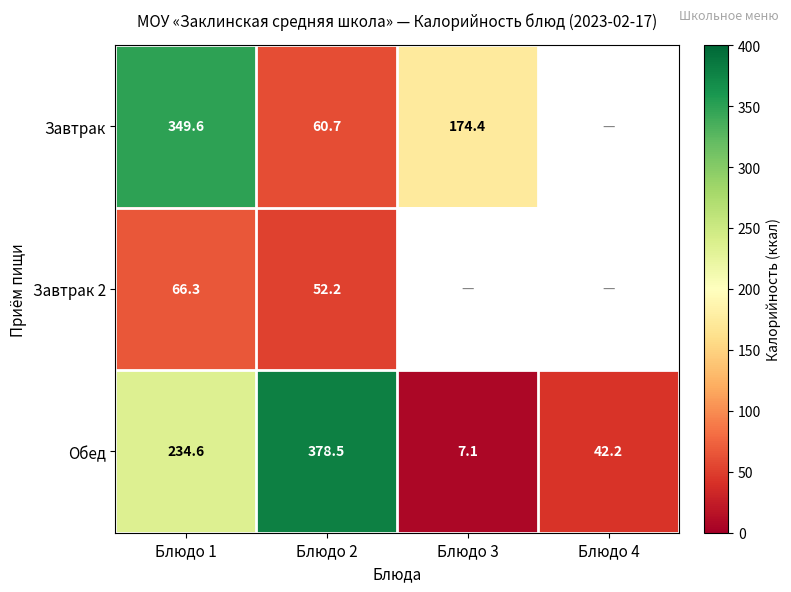

How many values in the Обед series are below 234?

2